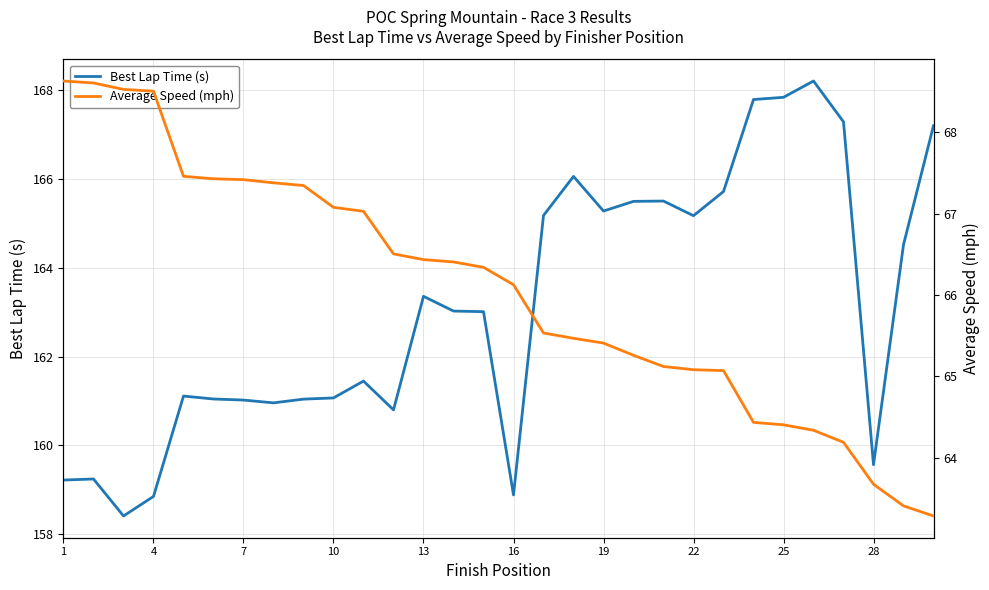

Is it true that Best Lap Time (s) equals 249.8 at 28?

False